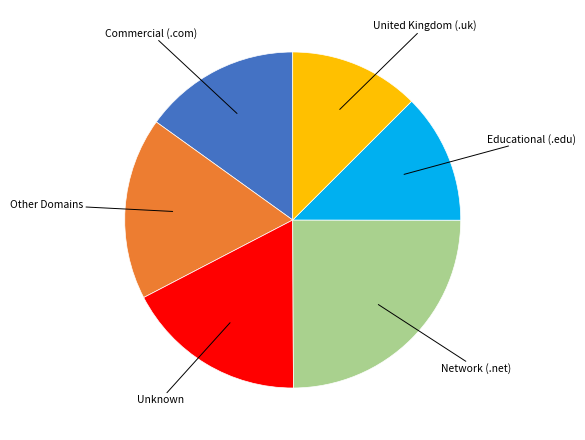

Is there a majority slice in this chart?

No